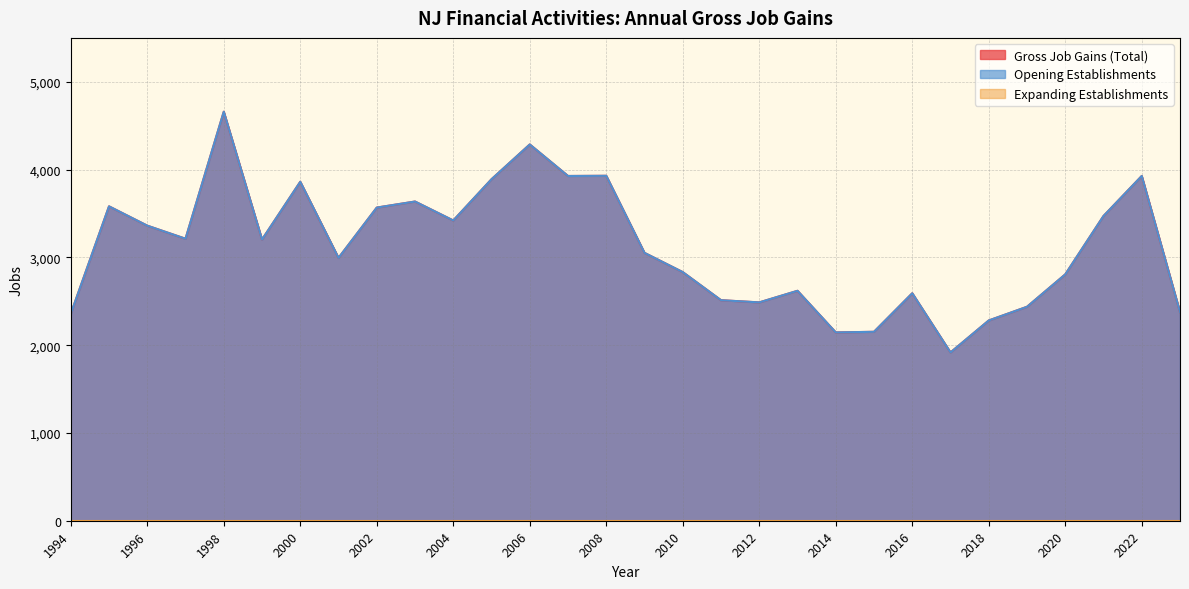

In Opening Establishments, how many points are lower than both neighbors (excluding endpoints)?

8